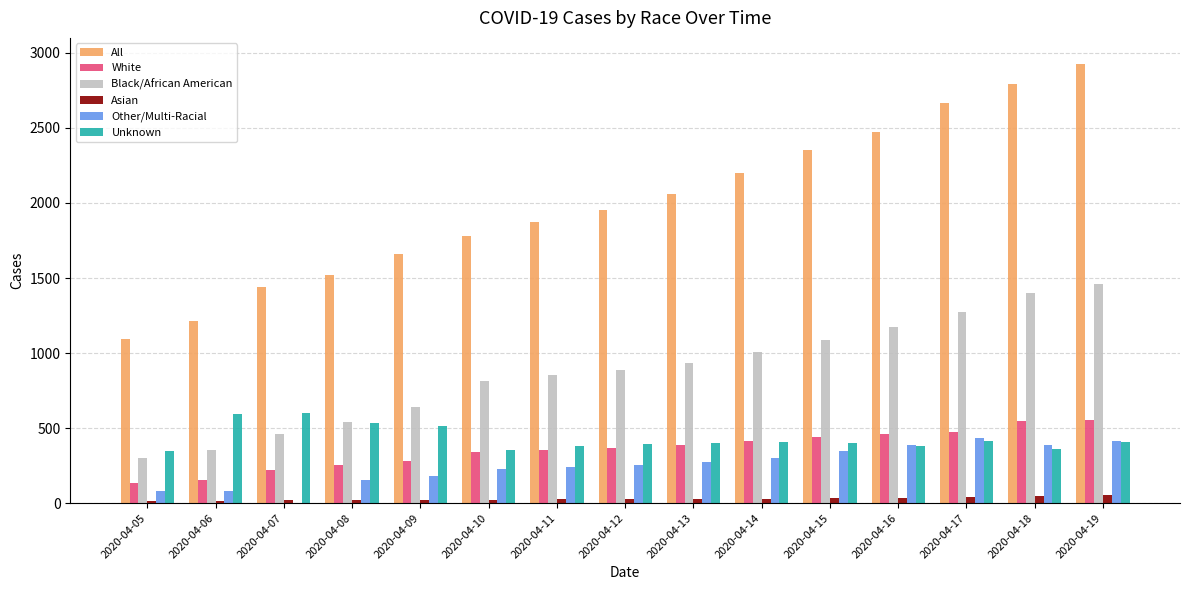

What is the total value across all series at 2020-04-08?

3027